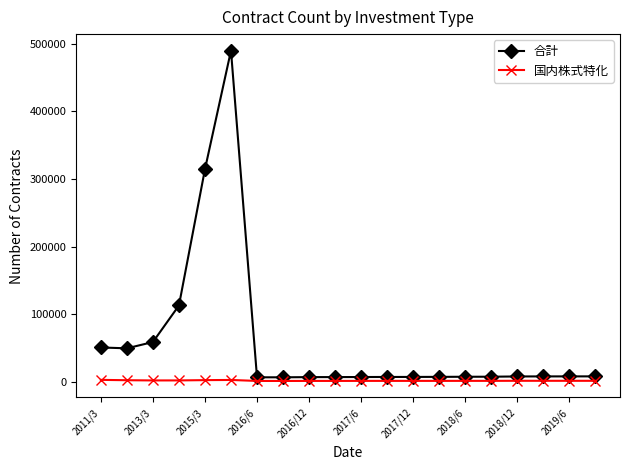

What is the maximum value shown in the chart?

490004